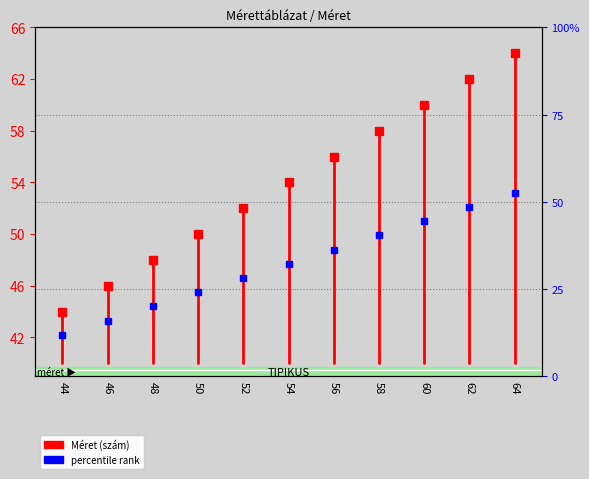

At which label is the value closest to 42?

44